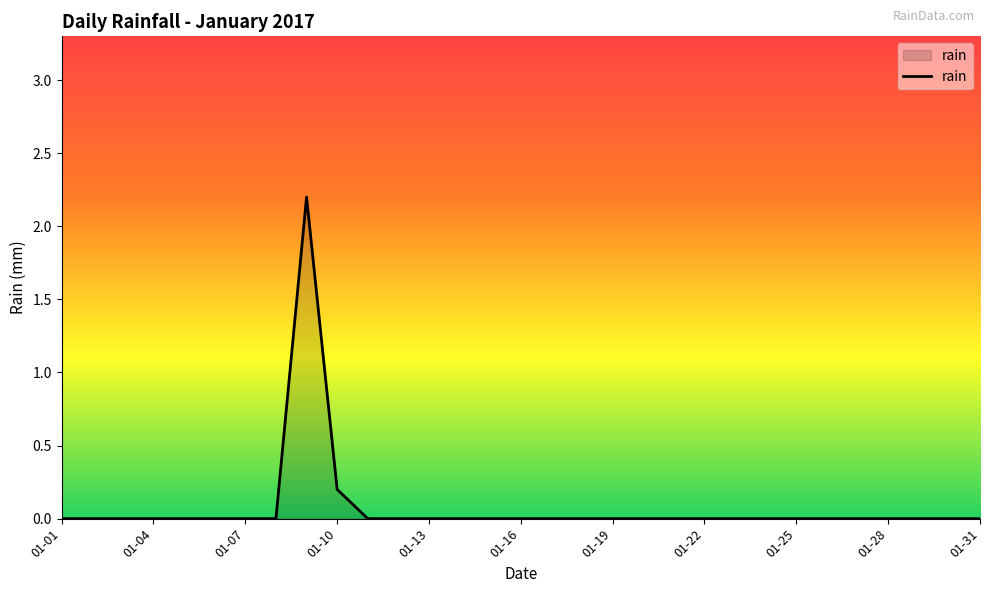

Reading right to left, what are all the values shown in this chart?

0.0	0.0	0.0	0.0	0.0	0.0	0.0	0.0	0.0	0.0	0.0	0.0	0.0	0.0	0.0	0.0	0.0	0.0	0.0	0.0	0.0	0.2	2.2	0.0	0.0	0.0	0.0	0.0	0.0	0.0	0.0